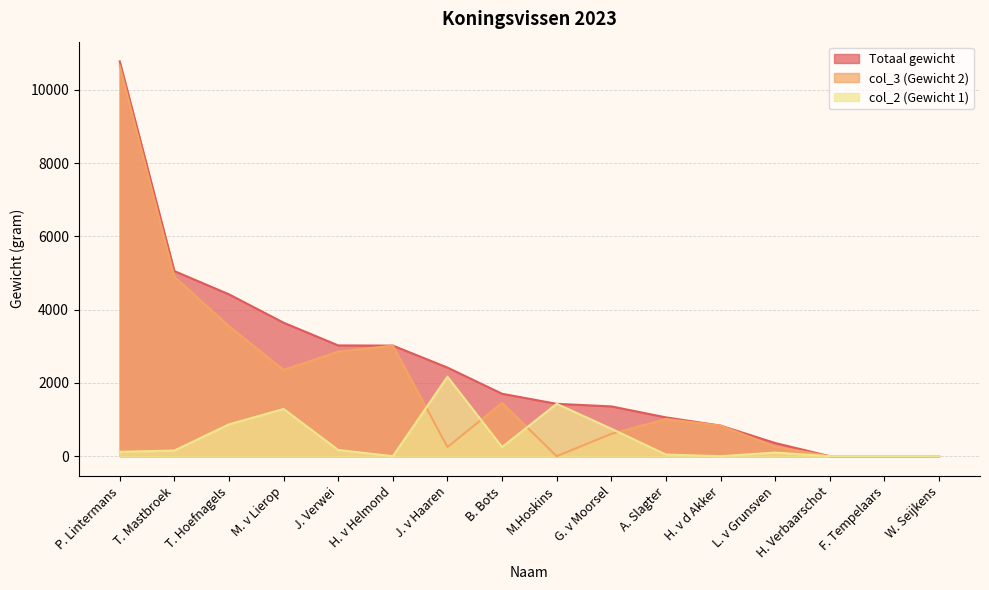

Which series changed the most between T. Hoefnagels and H. Verbaarschot?

Totaal gewicht